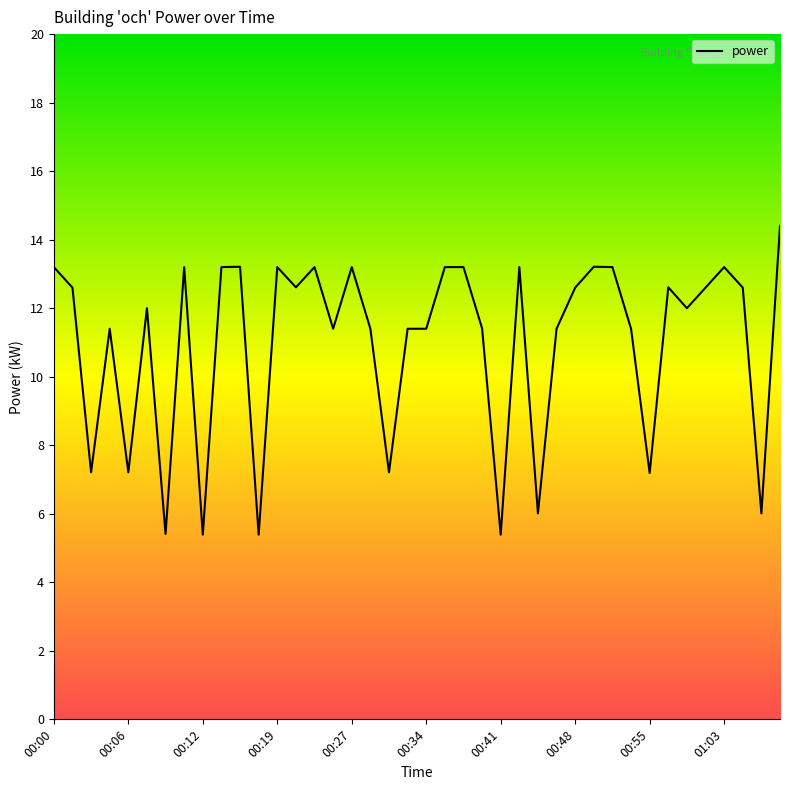

What is the smallest value displayed?

5.4